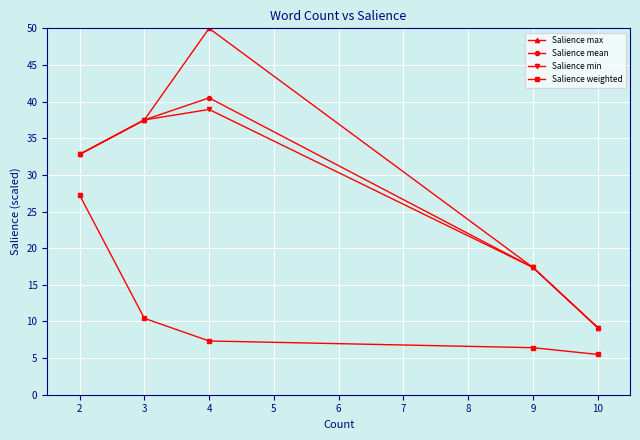

What is the spread (max minus min) of values at 2?

5.6